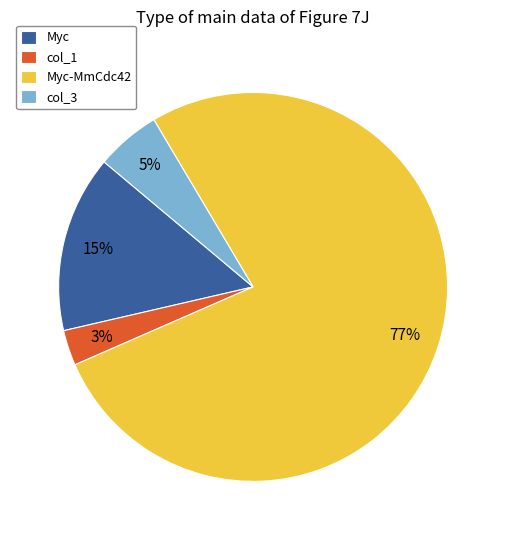

To the nearest percent, what is the difference between the largest and smallest slice percentages?

74%